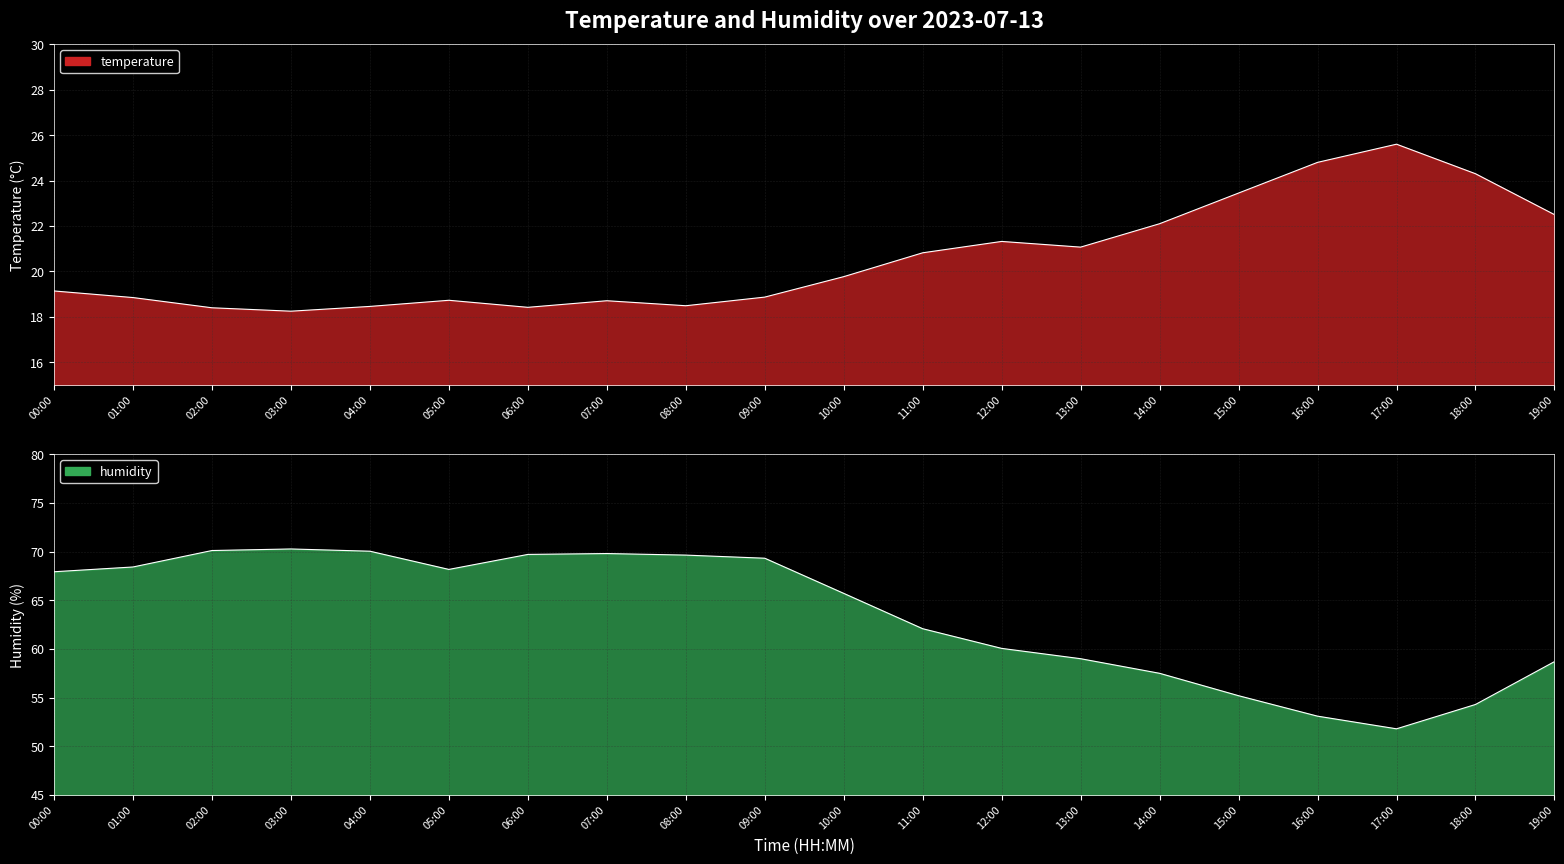

How many data points in temperature are less than 19?

9